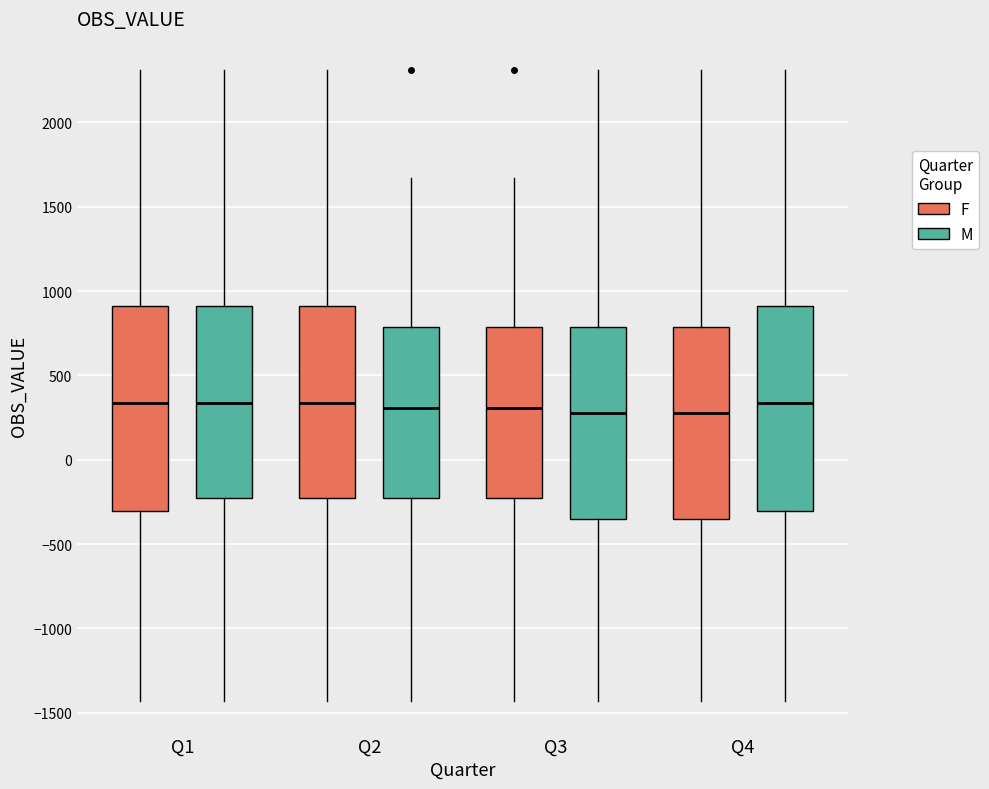

Where is the lower edge of the box for Q4 (F) on the y-axis? The values are not printed on the chart, so give them approximately, as read against the axis.

-350